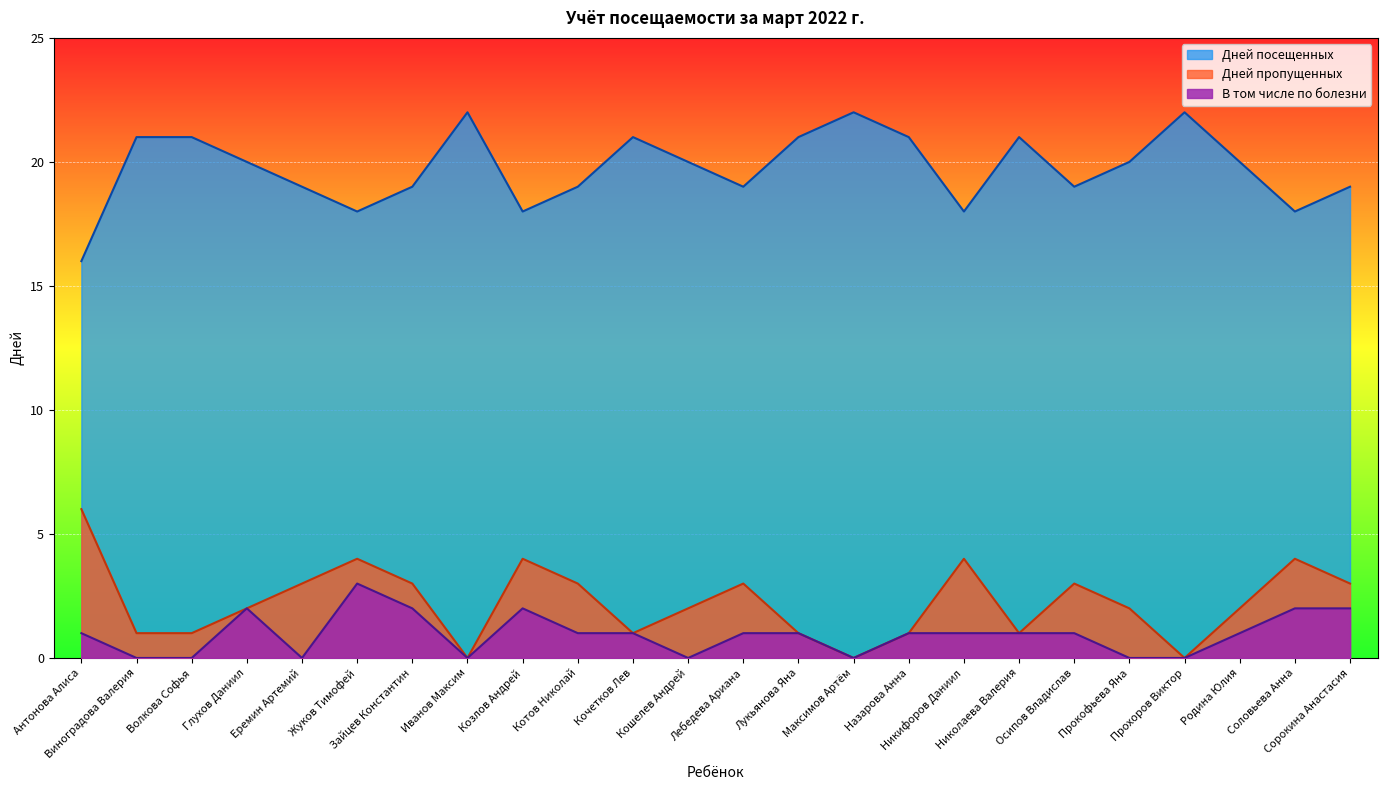

Is it true that В том числе по болезни equals 3 at Глухов Даниил?

False